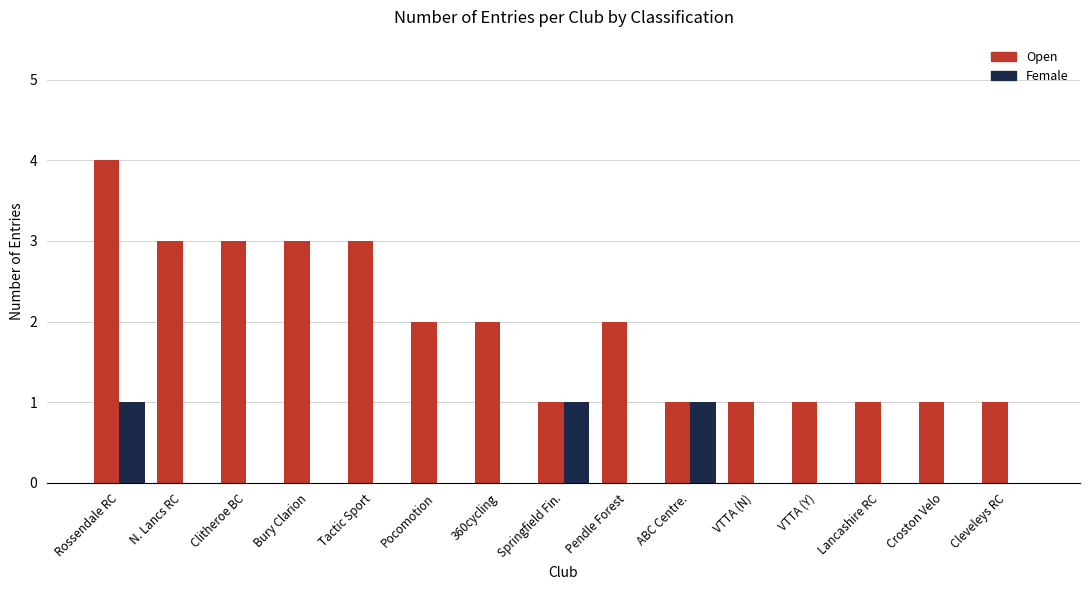

What value does the Open series have at N. Lancs RC?

3